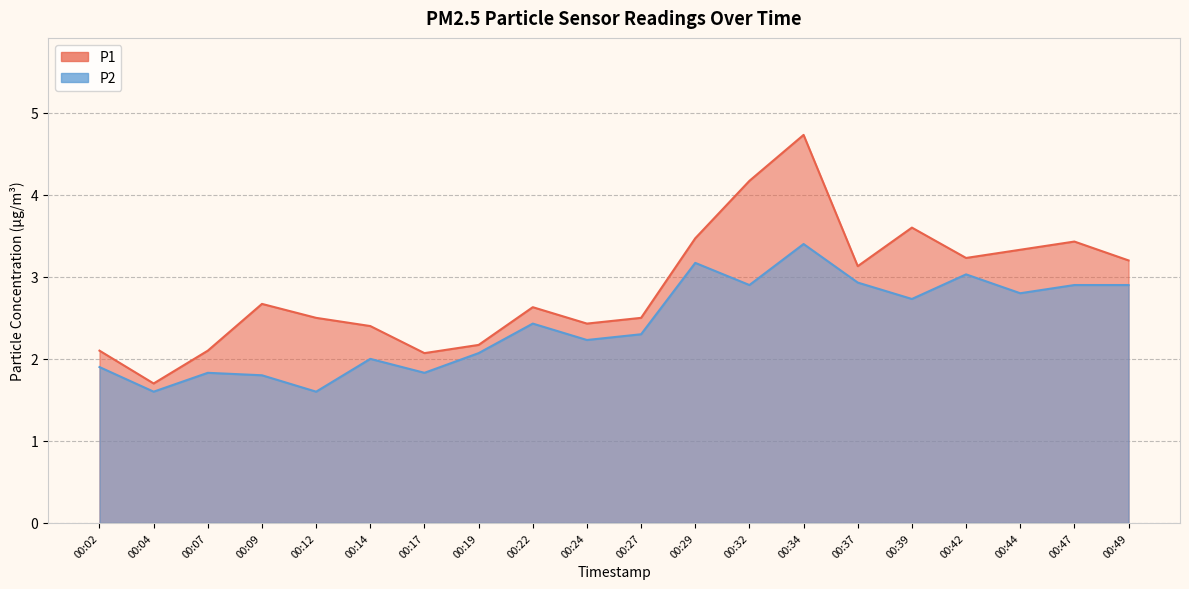

Which series has the largest total across all categories?

P1